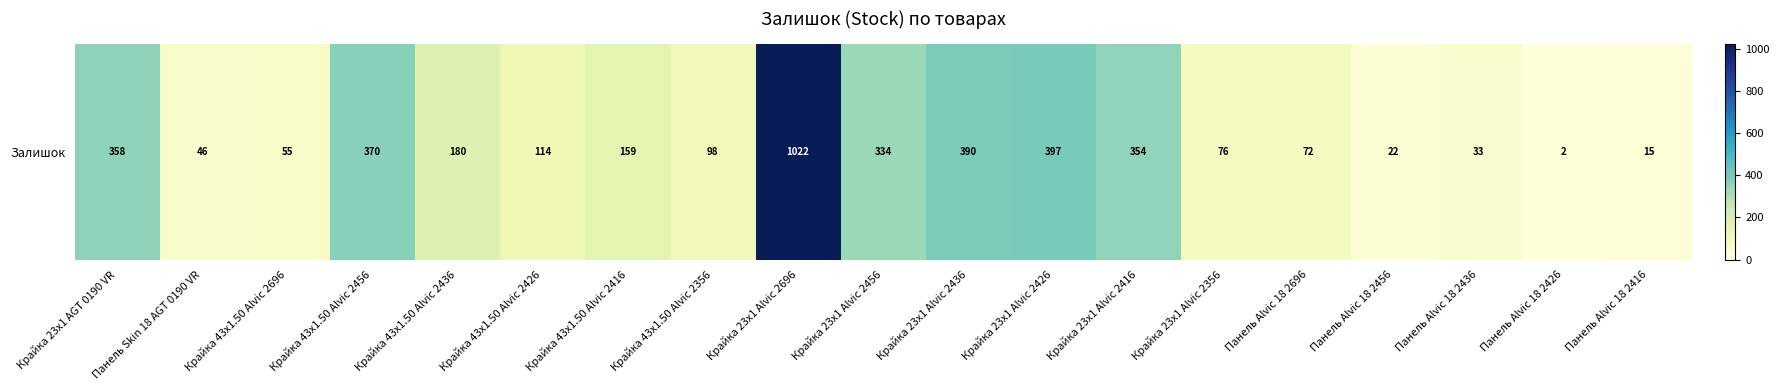

Which label corresponds to the largest value in the chart?

Крайка 23x1 Alvic 2696